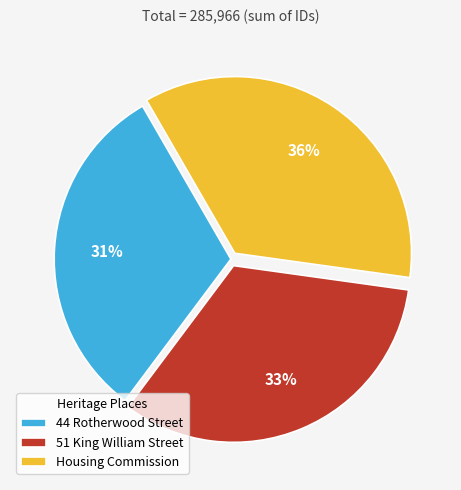

To the nearest percent, what percentage of the pie is 44 Rotherwood Street?

31%